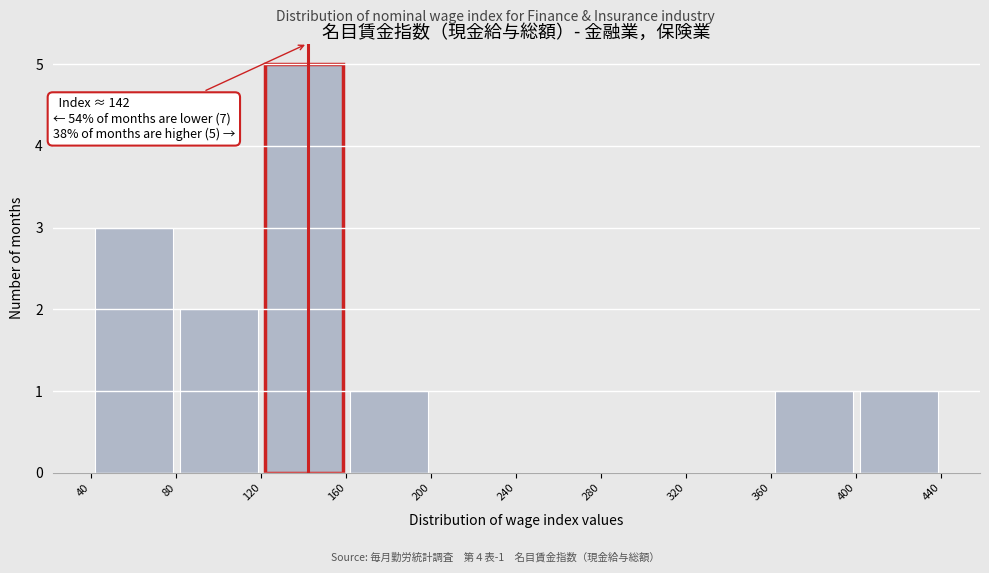

Which range on the x-axis has the tallest bar?

120 to 160